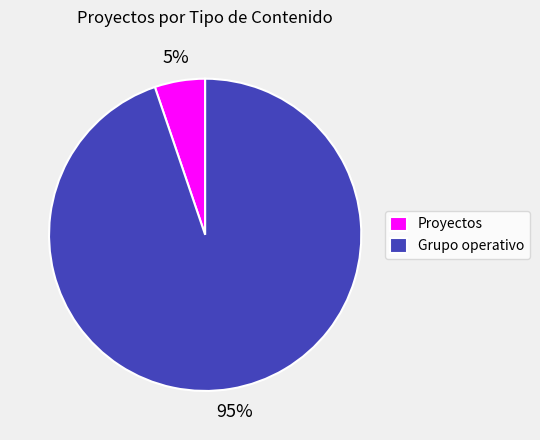

Is there a majority slice in this chart?

Yes